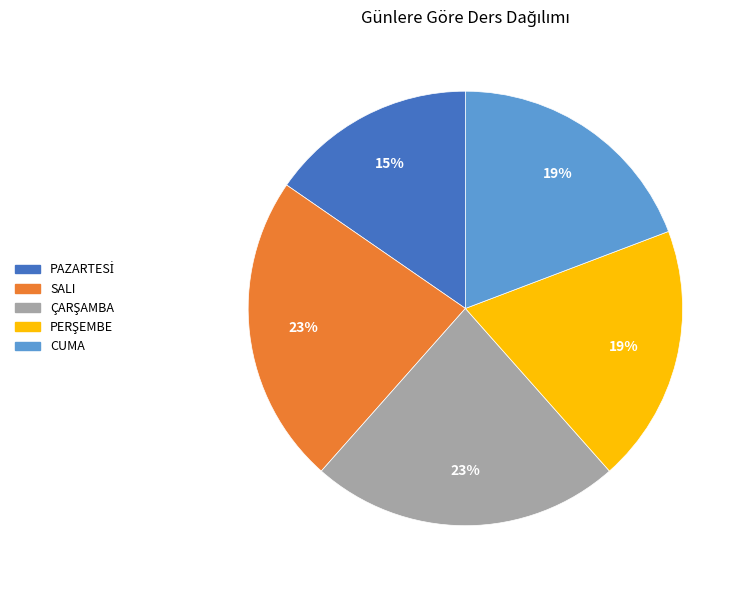

To the nearest percent, what is the difference between the SALI and CUMA slice percentages?

4%